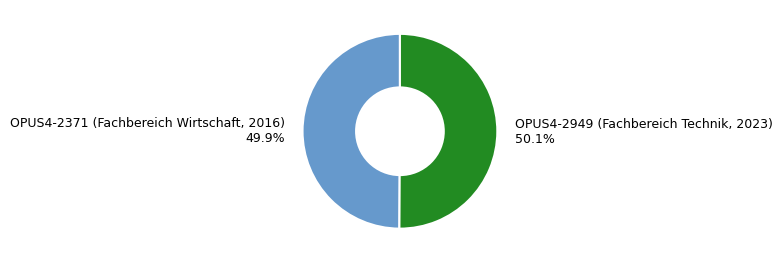

Rank the categories by value from lowest to highest.

OPUS4-2371 (Fachbereich Wirtschaft, 2016), OPUS4-2949 (Fachbereich Technik, 2023)